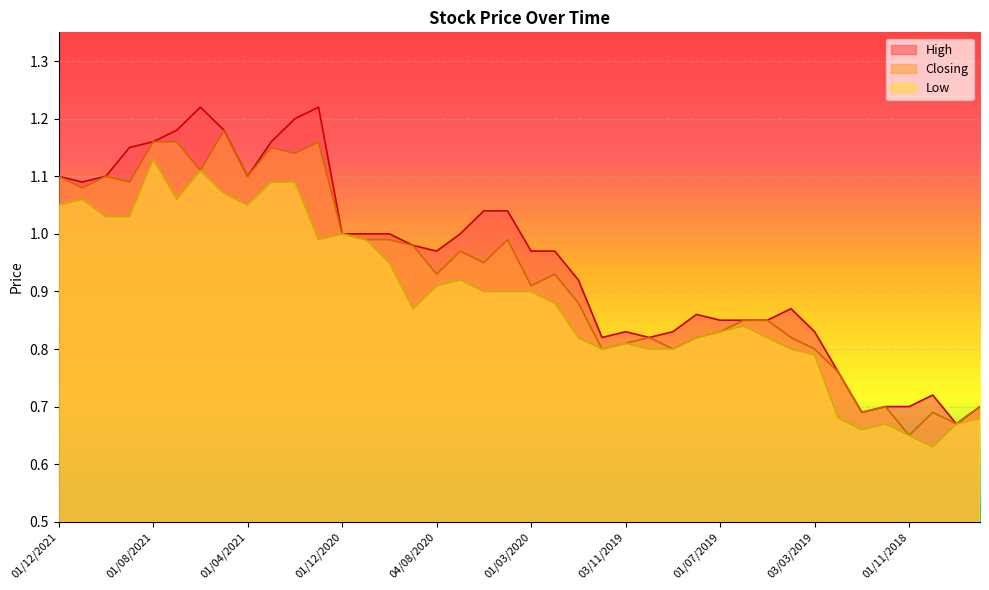

Which series changed the most between 01/11/2021 and 01/09/2020?

Low